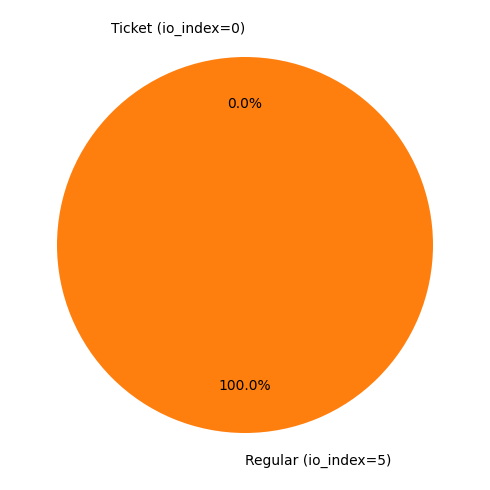

To the nearest percent, what is the difference between the largest and smallest slice percentages?

100%